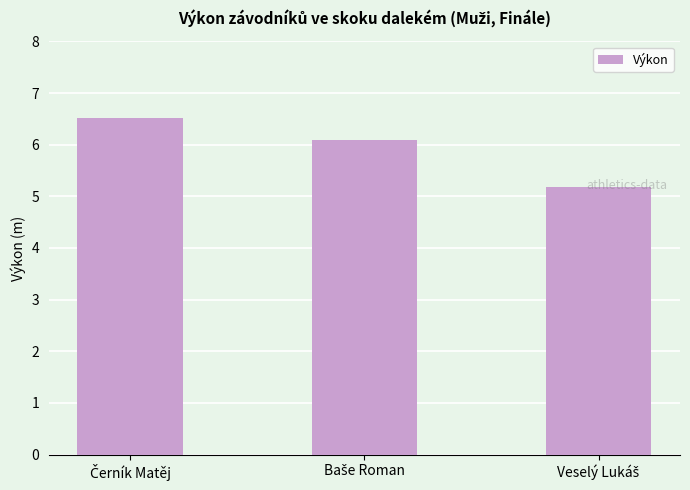

What is the average value?

5.9